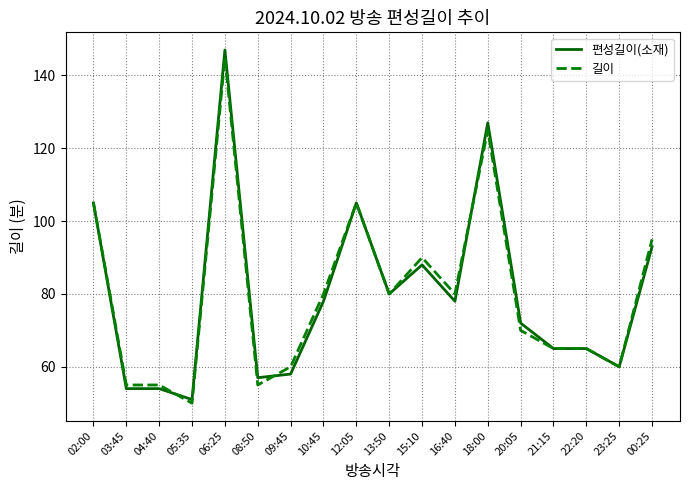

What is the total value across all series at 18:00?

252